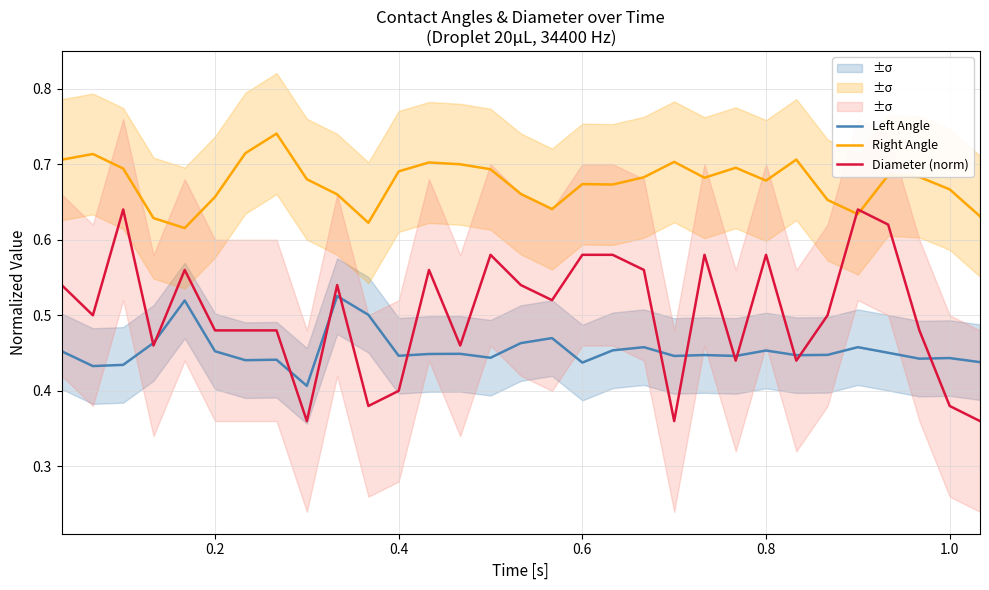

Reading right to left, list all the values displayed in this chart.

Left Angle: 0.4	0.4	0.4	0.5	0.5	0.4	0.4	0.5	0.4	0.4	0.4	0.5	0.5	0.4	0.5	0.5	0.4	0.4	0.4	0.4	0.5	0.5	0.4	0.4	0.4	0.5	0.5	0.5	0.4	0.4	0.5
Right Angle: 0.6	0.7	0.7	0.7	0.6	0.7	0.7	0.7	0.7	0.7	0.7	0.7	0.7	0.7	0.6	0.7	0.7	0.7	0.7	0.7	0.6	0.7	0.7	0.7	0.7	0.7	0.6	0.6	0.7	0.7	0.7
Diameter (norm): 0.4	0.4	0.5	0.6	0.6	0.5	0.4	0.6	0.4	0.6	0.4	0.6	0.6	0.6	0.5	0.5	0.6	0.5	0.6	0.4	0.4	0.5	0.4	0.5	0.5	0.5	0.6	0.5	0.6	0.5	0.5